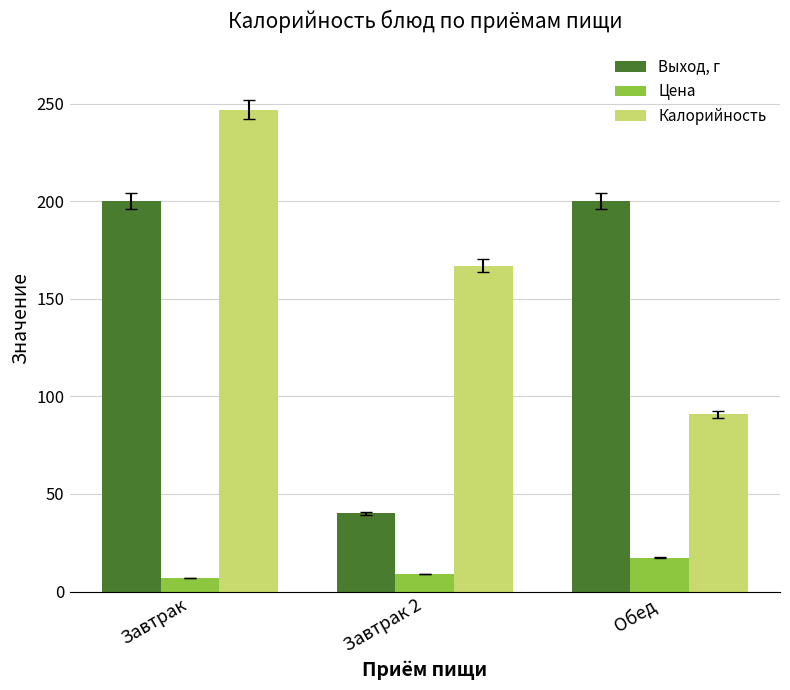

Rank the series by their maximum value, from highest to lowest.

Калорийность, Выход, г, Цена